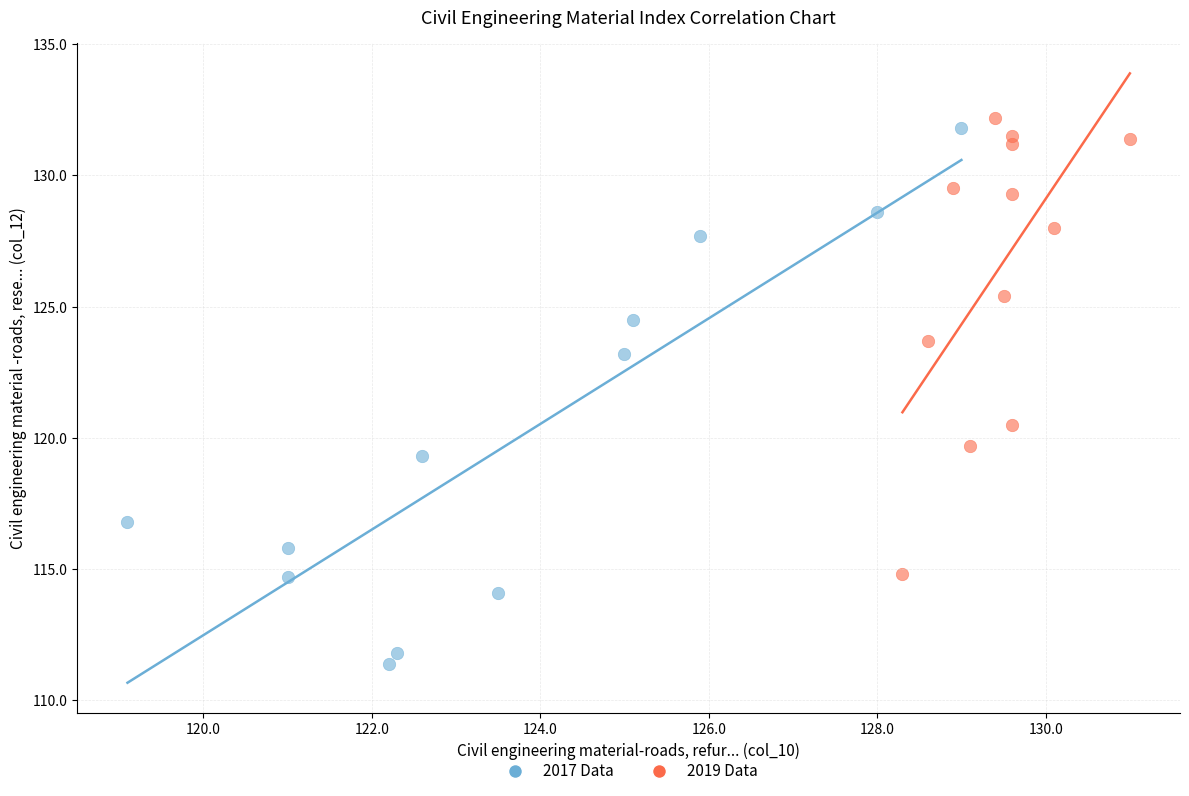

Which series contains the lowest Y value?

2017 Data